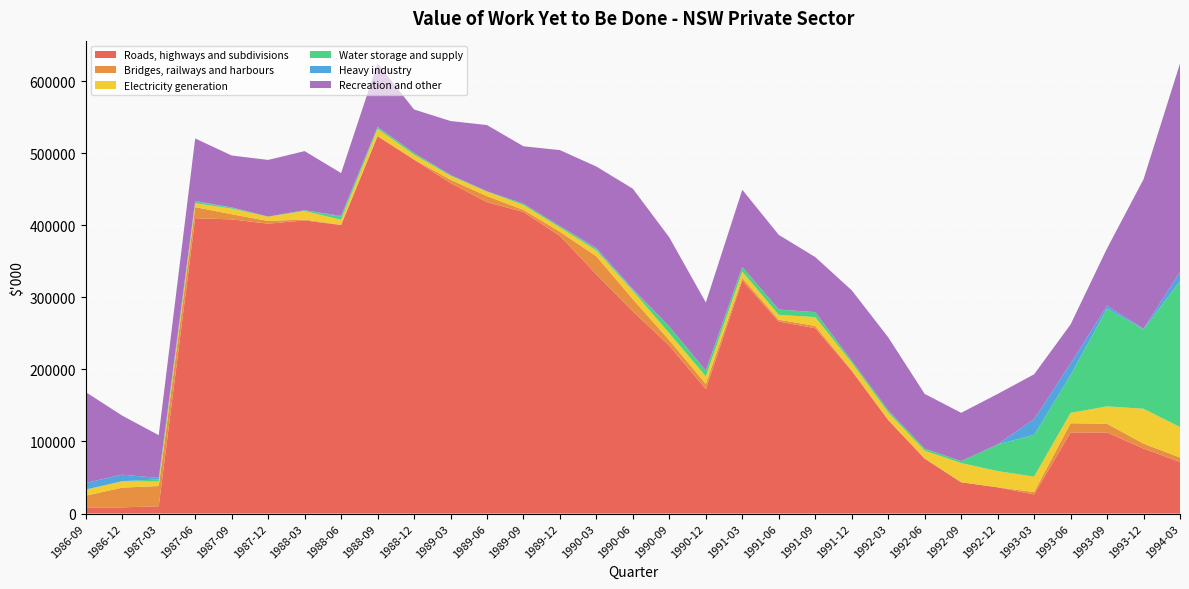

Reading left to right, extract all data points from this chart.

Roads, highways and subdivisions: 8525	8590	10189	409835	408138	402185	406708	400274	523478	491046	458585	432068	418425	385146	331811	280463	232848	172791	323279	266368	257160	197681	129677	76073	43422	36392	26642	112588	112514	90172	71562
Bridges, railways and harbours: 16277	27382	28057	15365	7136	3792	1283	399	348	259	4512	8458	2935	5849	25130	16988	7528	7204	3632	2517	3136	1369	606	678	46	118	3221	12733	12075	6846	6267
Electricity generation: 8252	8741	6299	5359	7791	5947	11777	6976	9875	6741	5592	6066	6751	5925	8053	11342	9704	10384	8777	6788	12263	10376	10079	10494	26629	22412	21438	14281	24129	48390	42257
Water storage and supply: 318	271	2842	2063	1448	138	1083	4055	2432	2297	1147	576	1838	1916	1876	1714	9318	7965	6577	7370	6906	2824	3143	2889	2686	37025	57882	52570	135831	110350	202414
Heavy industry: 9125	9000	2000	913	300	0	0	1187	285	40	0	0	0	0	1627	1027	27	0	0	65	21	5	24	7	35	78	21781	16094	3979	605	12748
Recreation and other: 125997	81899	59368	86870	71954	78570	82000	59472	88426	60249	74769	91844	79620	105419	112959	139098	123578	94466	106958	103523	76349	97488	101004	75917	66954	69927	62227	54145	79329	207395	289178